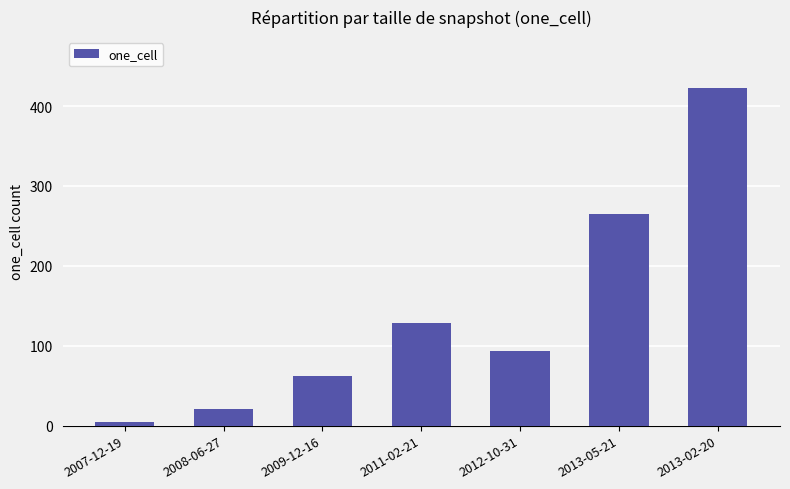

True or false: the data shows 4 at 2007-12-19.

True